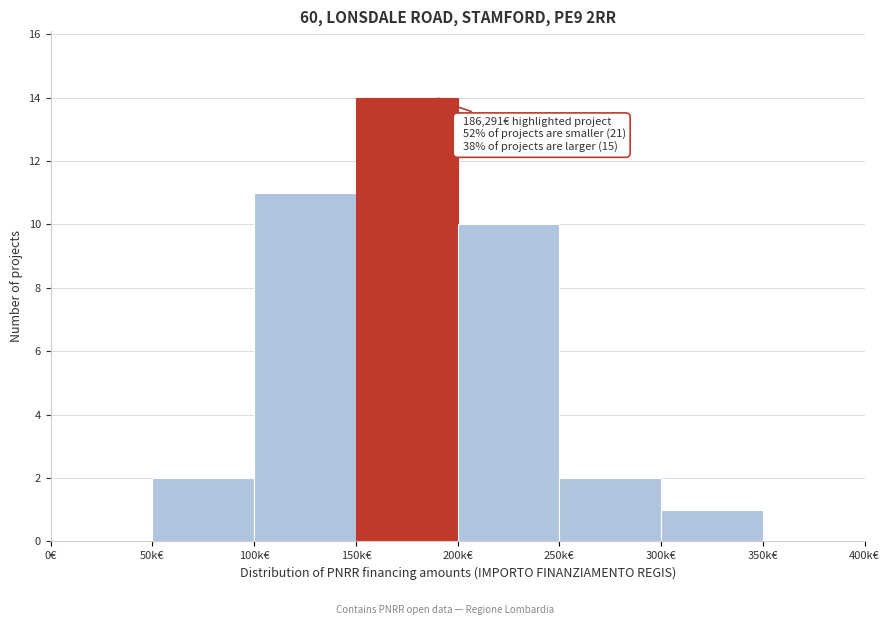

Reading left to right, extract all data points from this chart.

0€=0	50k€=2	100k€=11	150k€=14	200k€=10	250k€=2	300k€=1	350k€=0